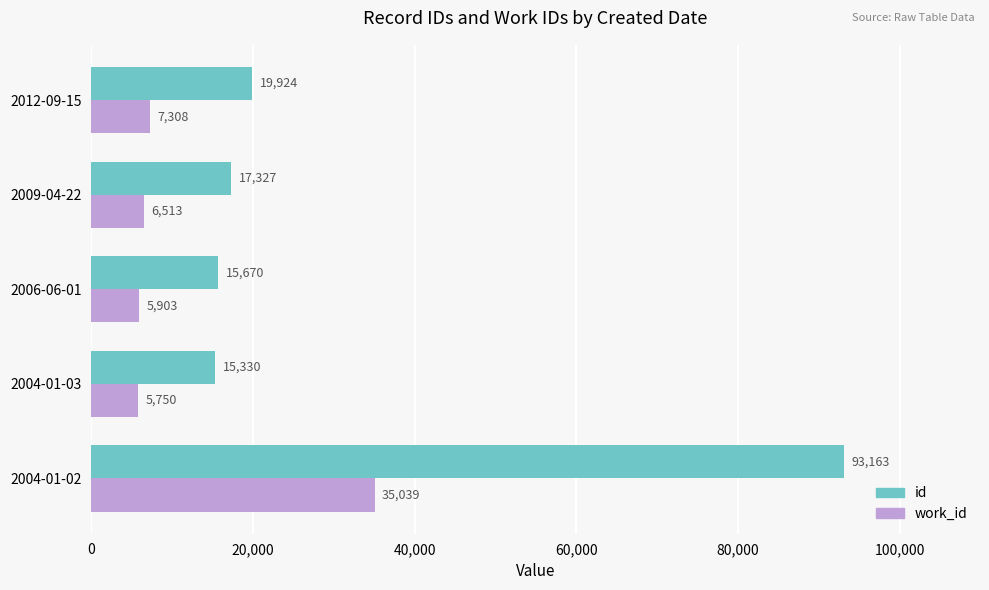

Rank the series by their average value, from highest to lowest.

id, work_id